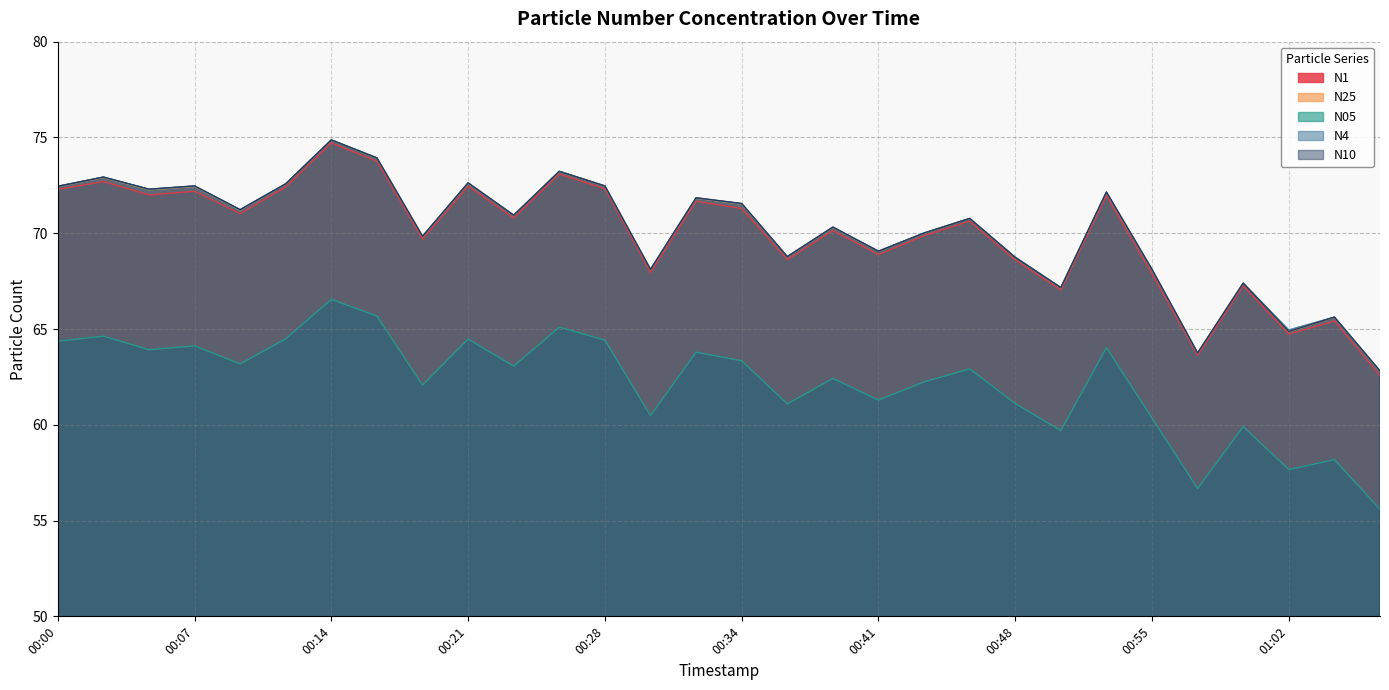

At how many categories does at least one series exceed 62?

30